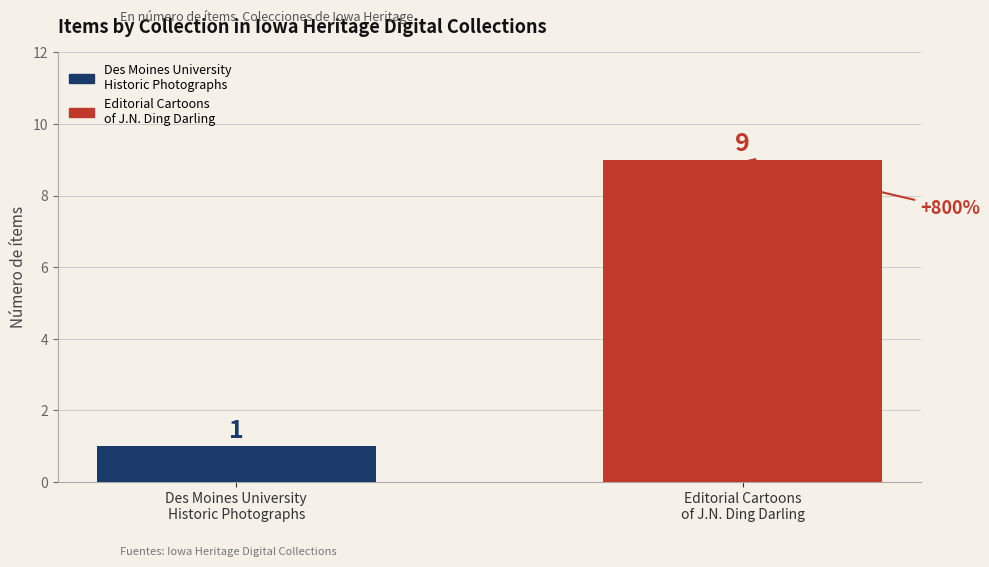

At which category does the chart reach its peak across all series?

Editorial Cartoons
of J.N. Ding Darling